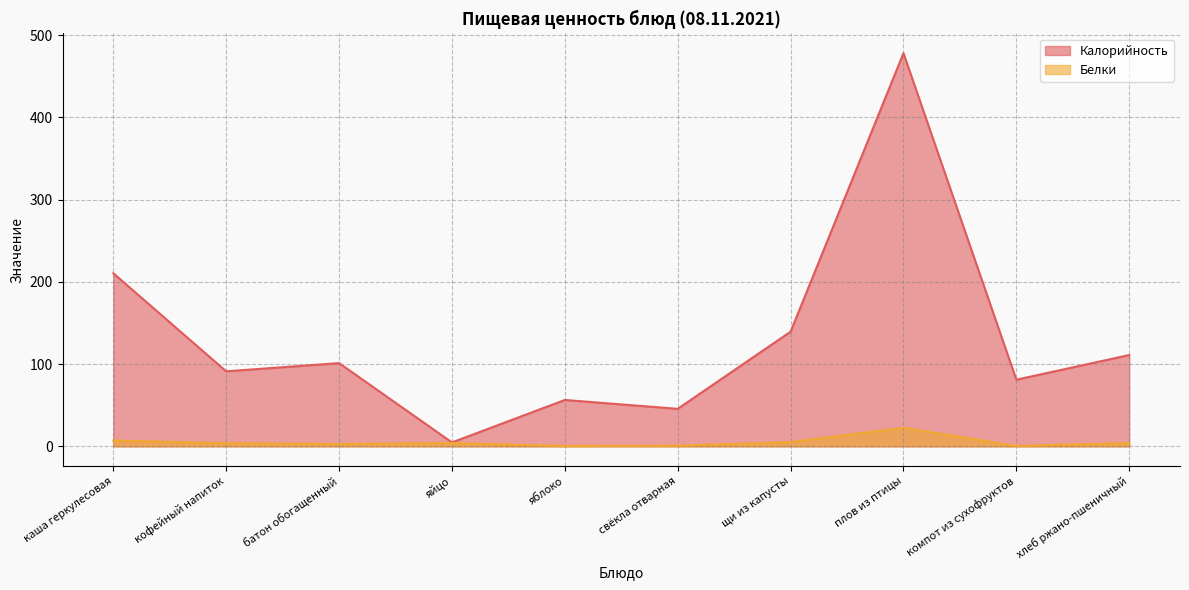

What is the label of the 8th point from the left?

плов из птицы